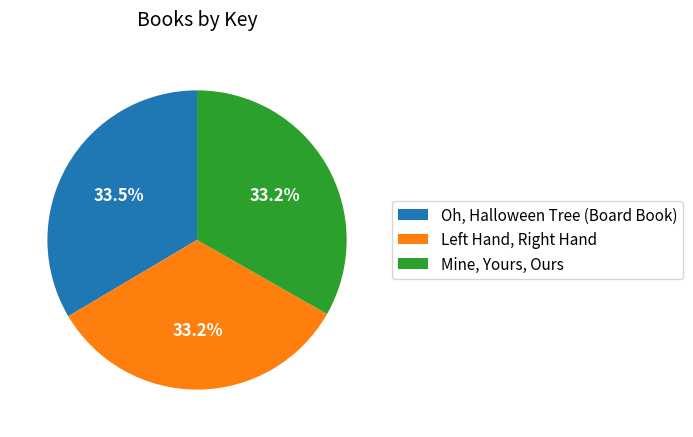

Does Mine, Yours, Ours account for over 50% of the chart?

No